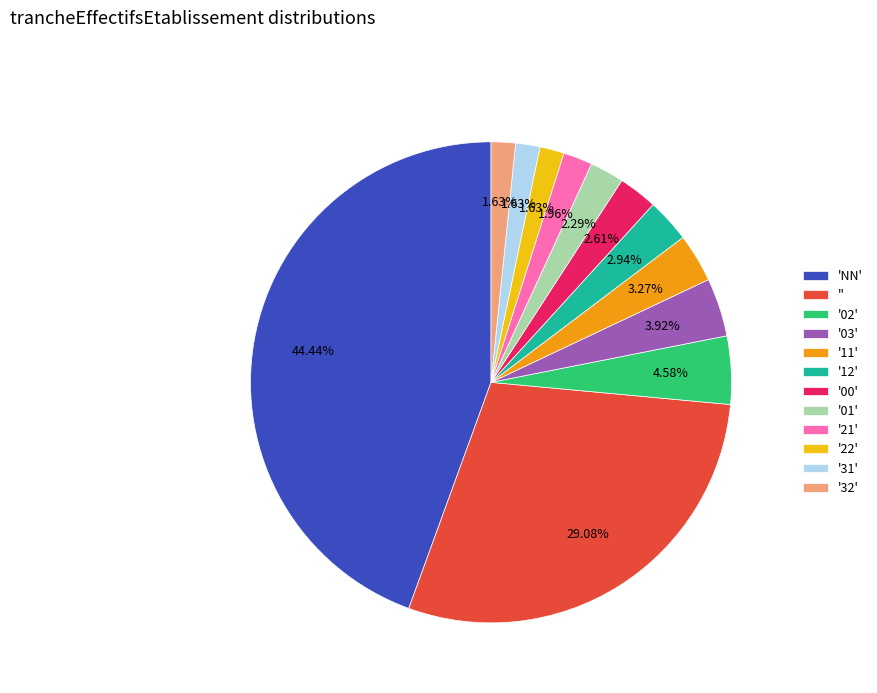

Count the number of slices in the pie.

12